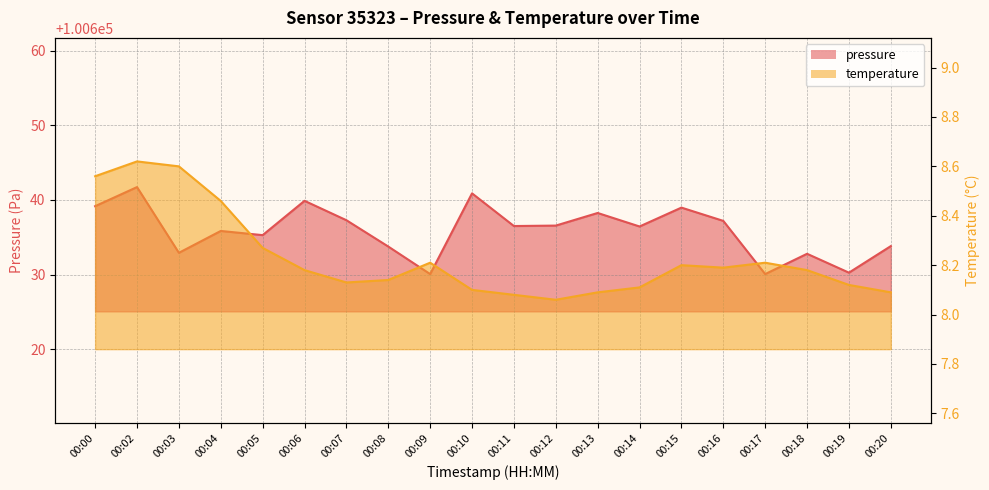

How many data points in pressure are less than 100636?

9